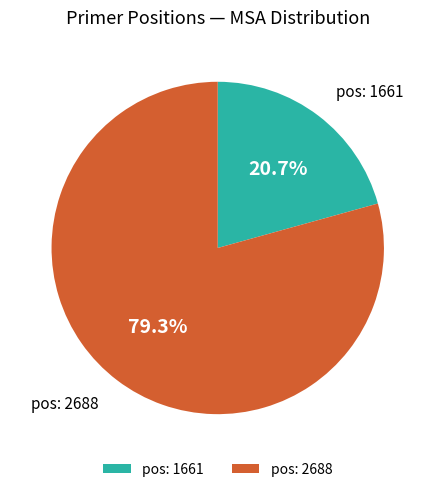

What is the smallest slice in the pie chart?

pos: 1661